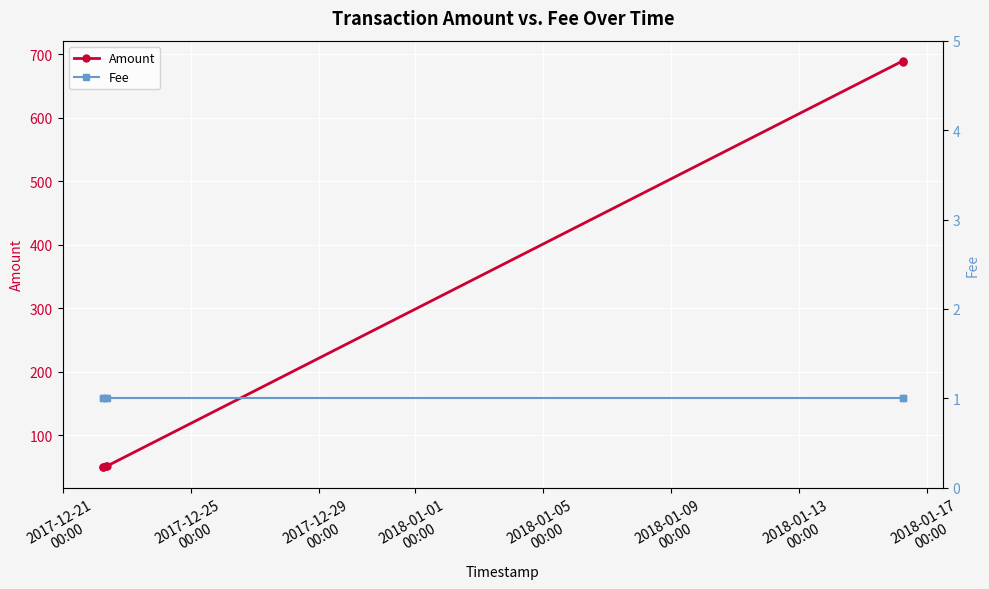

True or false: Amount has more than 0 points higher than both neighbors.

True